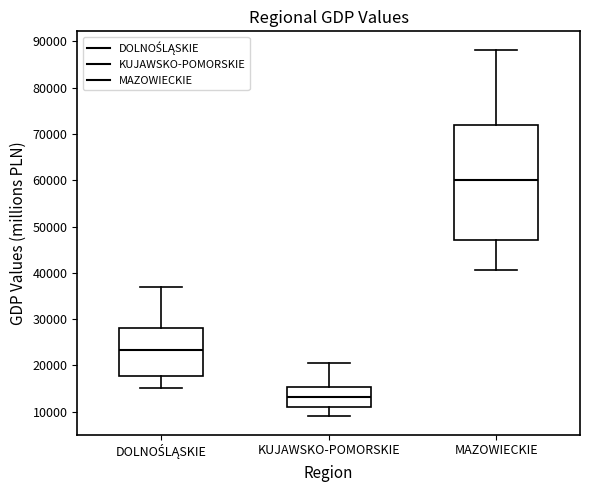

Which box has the lowest median line?

KUJAWSKO-POMORSKIE